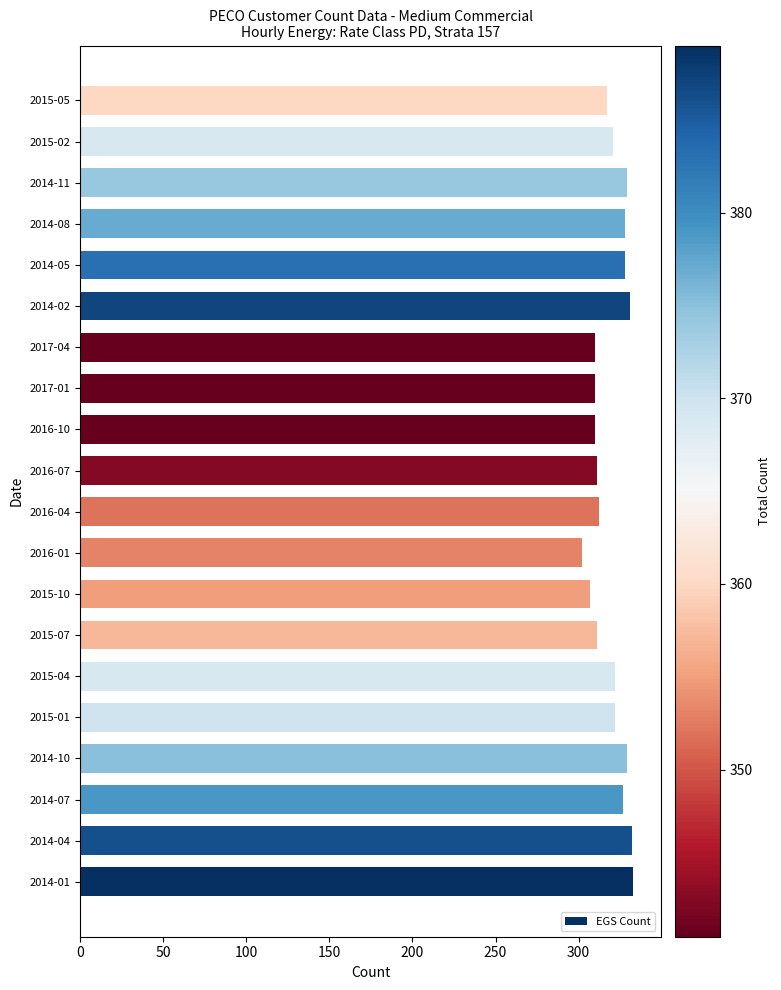

Is it true that the value at 2014-08 is 328?

True